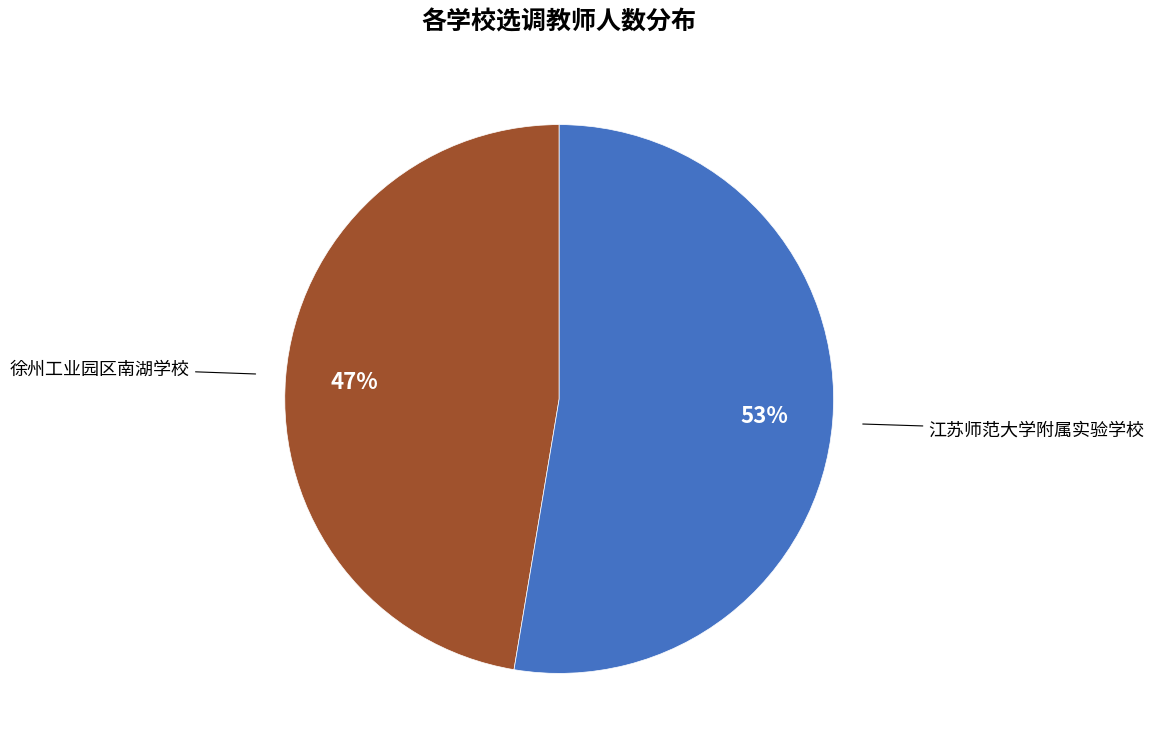

To the nearest percent, what is the average slice percentage?

50%